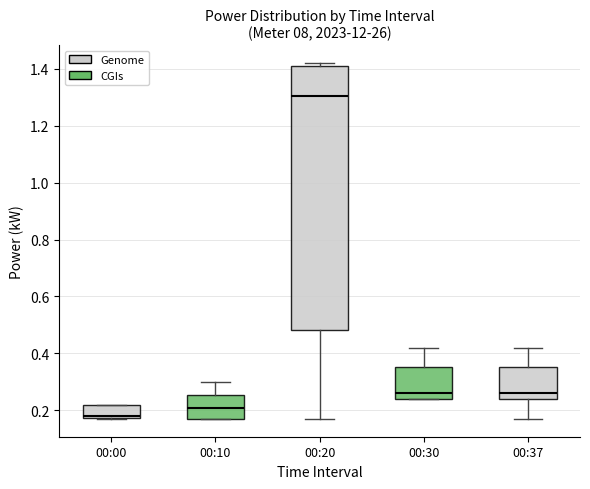

Which box has the lowest median line?

00:00